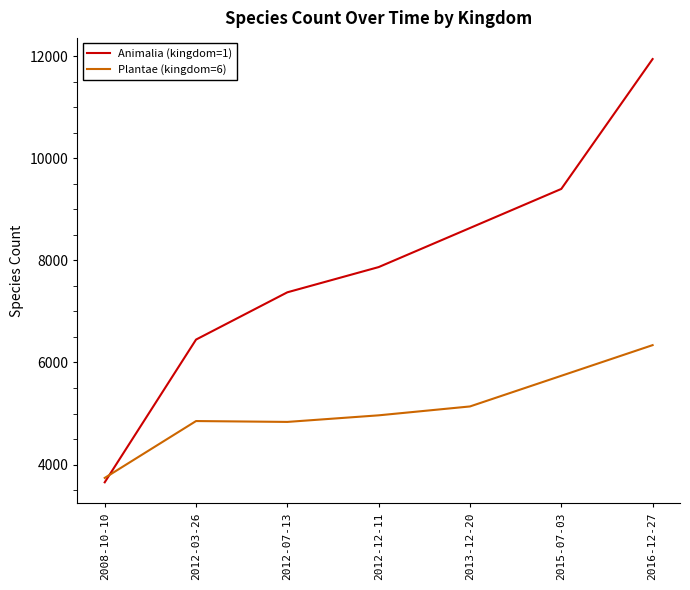

Does the chart display data point markers on the line(s)?

No